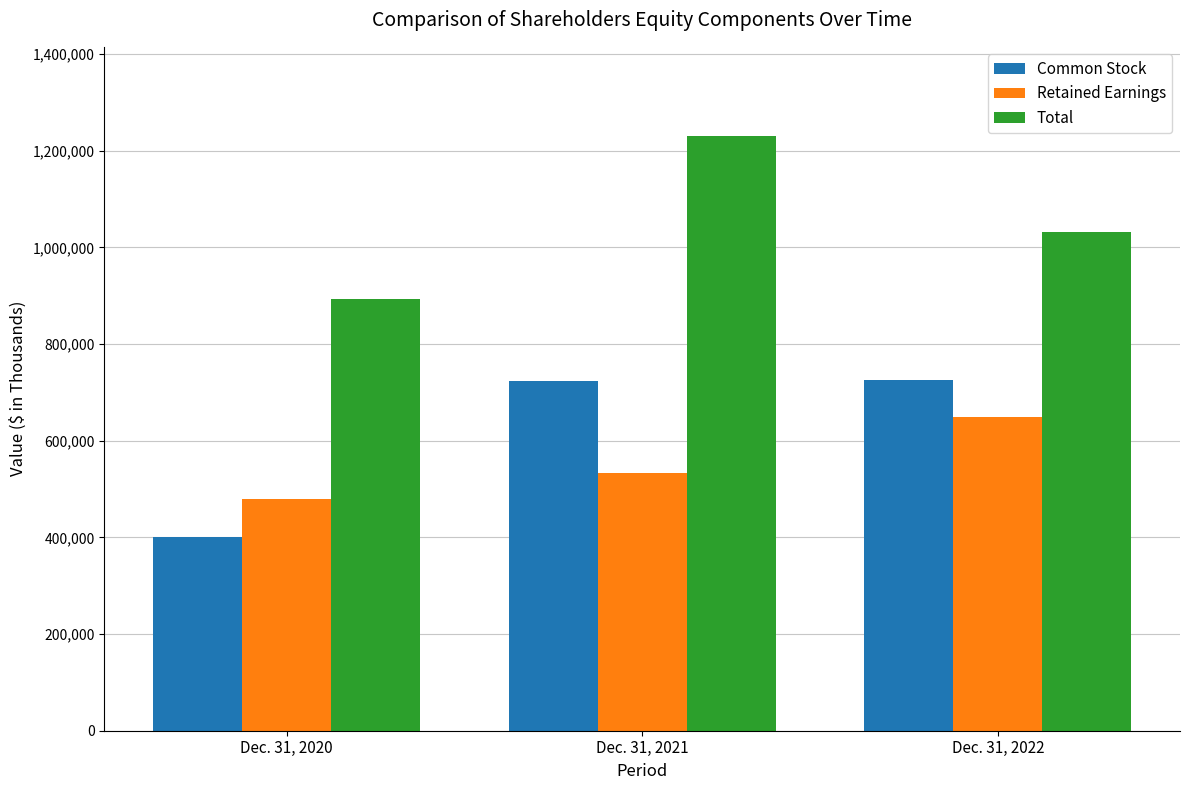

The value of Retained Earnings at Dec. 31, 2022 is 1131085. True or false?

False